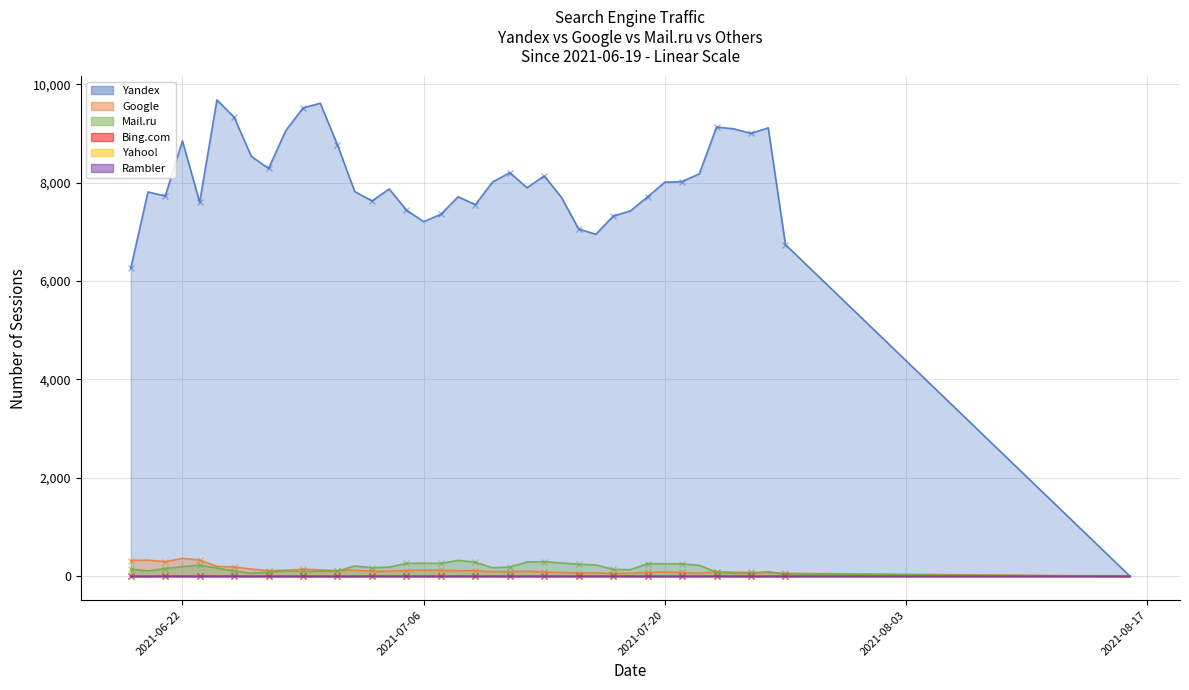

Read the Rambler value at 2021-07-18.

1